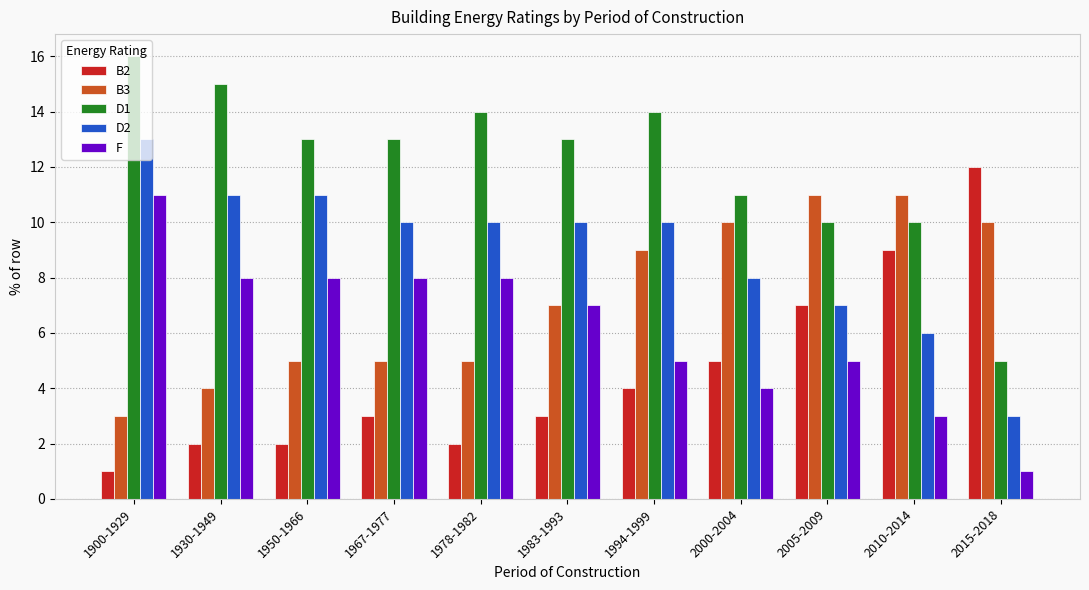

What is the label of the 2nd bar from the left?

1930-1949